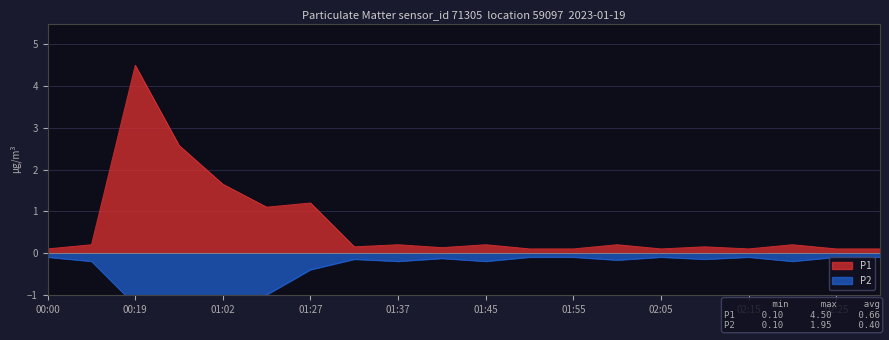

Reading left to right, extract all data points from this chart.

P1: 0.1	0.2	4.5	2.6	1.6	1.1	1.2	0.1	0.2	0.1	0.2	0.1	0.1	0.2	0.1	0.1	0.1	0.2	0.1	0.1
P2: -0.1	-0.2	-1.2	-1.9	-1.2	-1.0	-0.4	-0.1	-0.2	-0.1	-0.2	-0.1	-0.1	-0.2	-0.1	-0.1	-0.1	-0.2	-0.1	-0.1